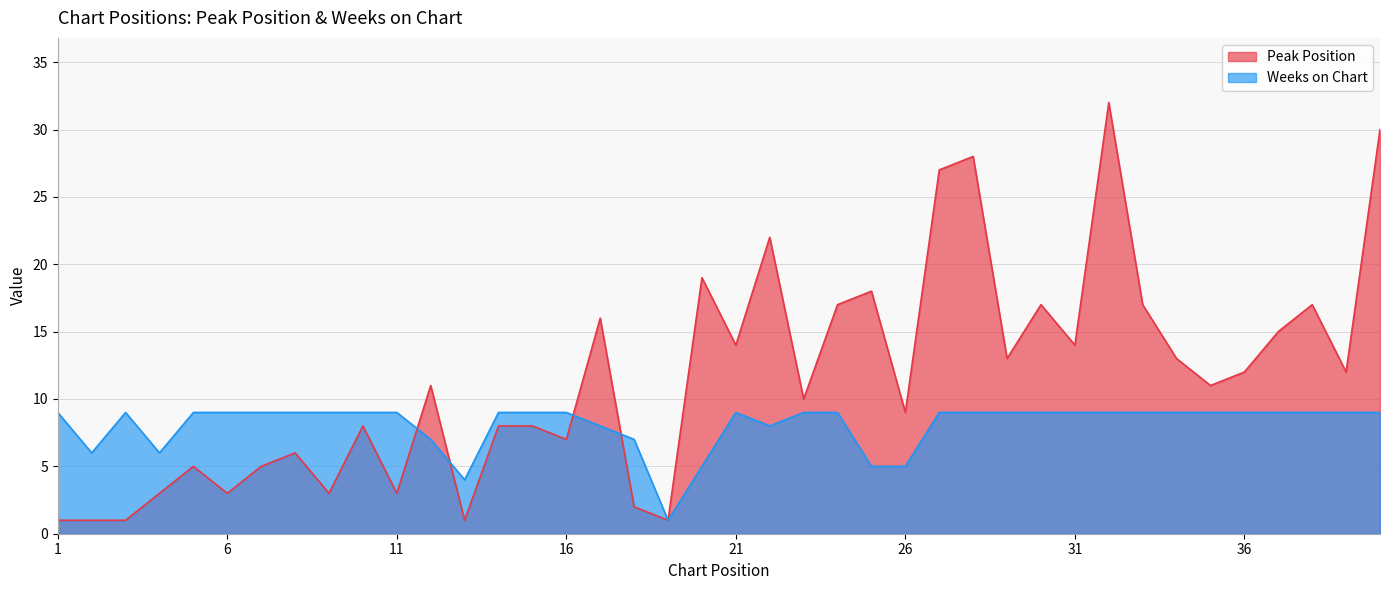

How many intersections are there between Weeks on Chart and Peak Position?

4